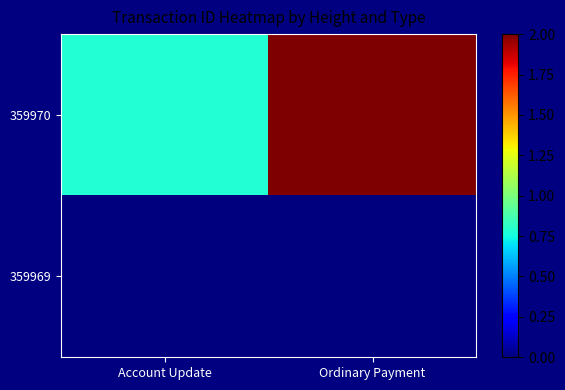

Reading right to left, what are all the values shown in this chart?

359970: Ordinary Payment=2.0	Account Update=0.8
359969: Ordinary Payment=0.0	Account Update=0.0